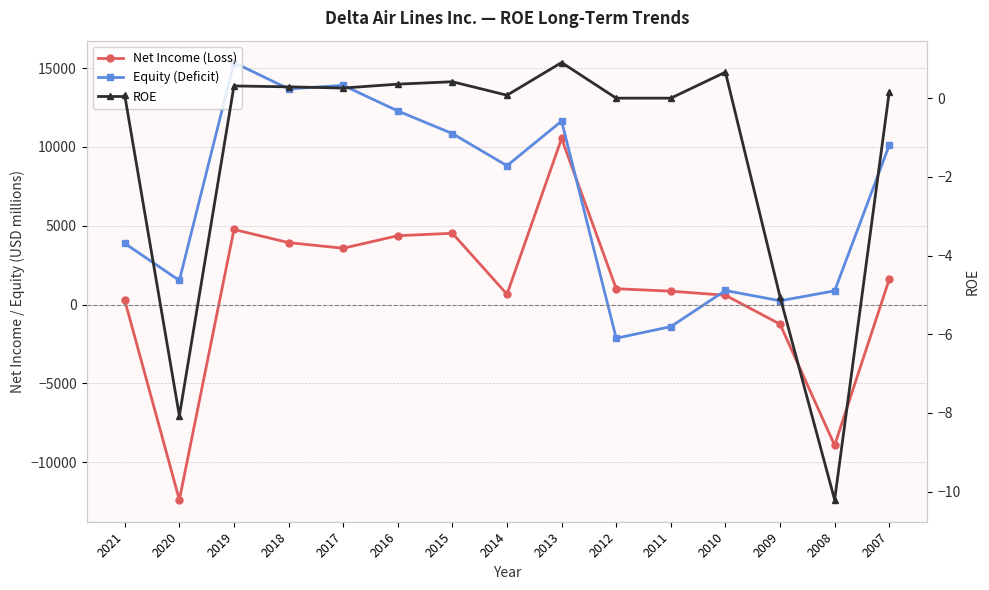

Reading left to right, extract all data points from this chart.

Net Income (Loss): 2021=280.0	2020=-12385.0	2019=4767.0	2018=3935.0	2017=3577.0	2016=4373.0	2015=4526.0	2014=659.0	2013=10540.0	2012=1009.0	2011=854.0	2010=593.0	2009=-1237.0	2008=-8922.0	2007=1612.0
Equity (Deficit): 2021=3887.0	2020=1534.0	2019=15358.0	2018=13687.0	2017=13910.0	2016=12287.0	2015=10850.0	2014=8813.0	2013=11643.0	2012=-2131.0	2011=-1396.0	2010=897.0	2009=245.0	2008=874.0	2007=10113.0
ROE: 2021=0.1	2020=-8.1	2019=0.3	2018=0.3	2017=0.3	2016=0.4	2015=0.4	2014=0.1	2013=0.9	2012=0.0	2011=0.0	2010=0.7	2009=-5.0	2008=-10.2	2007=0.2